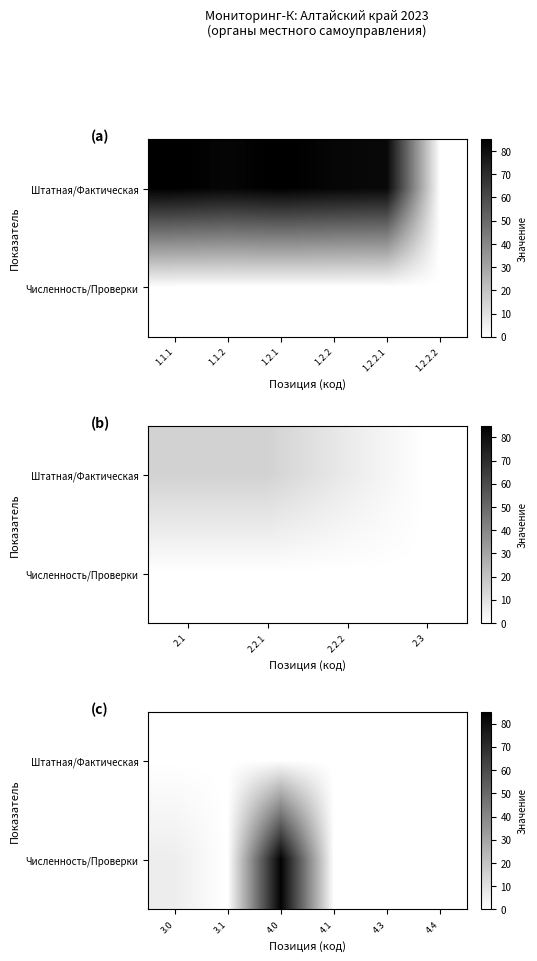

Is it true that Численность/Проверки equals 0 at 4.1?

True